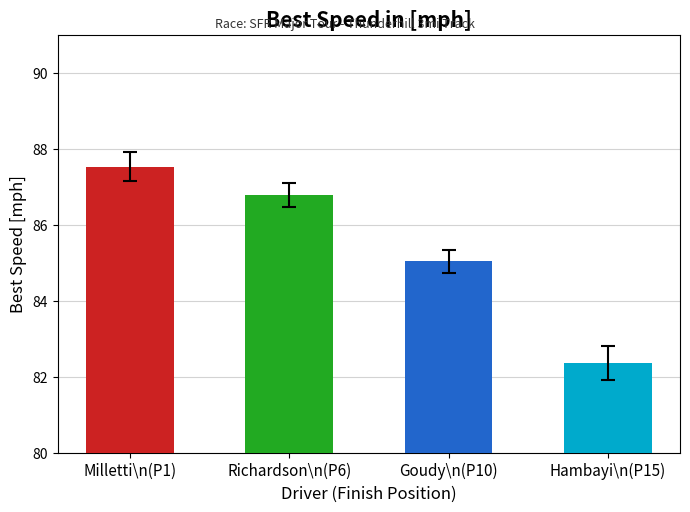

The value at Goudy\n(P10) is 119.3. True or false?

False